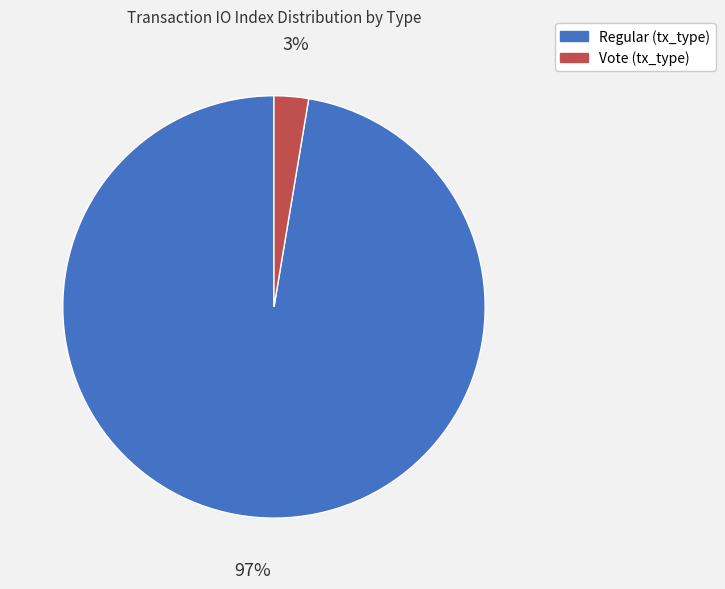

To the nearest percent, what is the average slice percentage?

50%